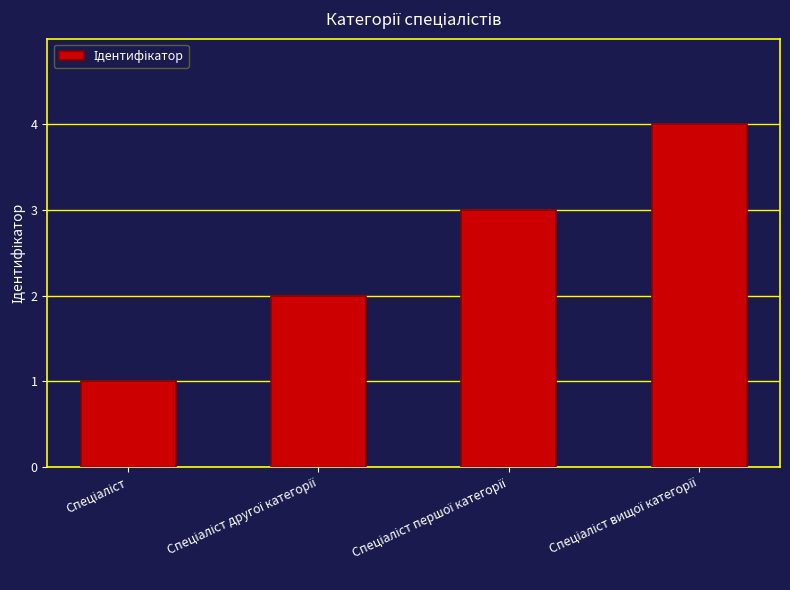

Reading left to right, extract all data points from this chart.

1	2	3	4